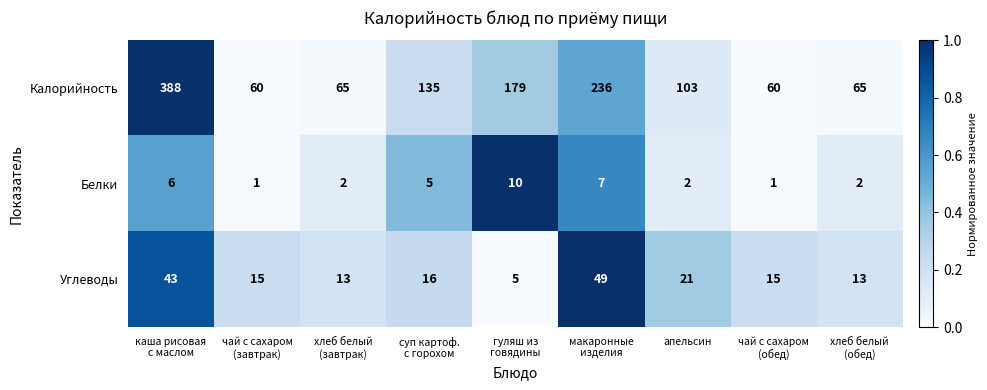

What is the highest value of the Углеводы series?

49